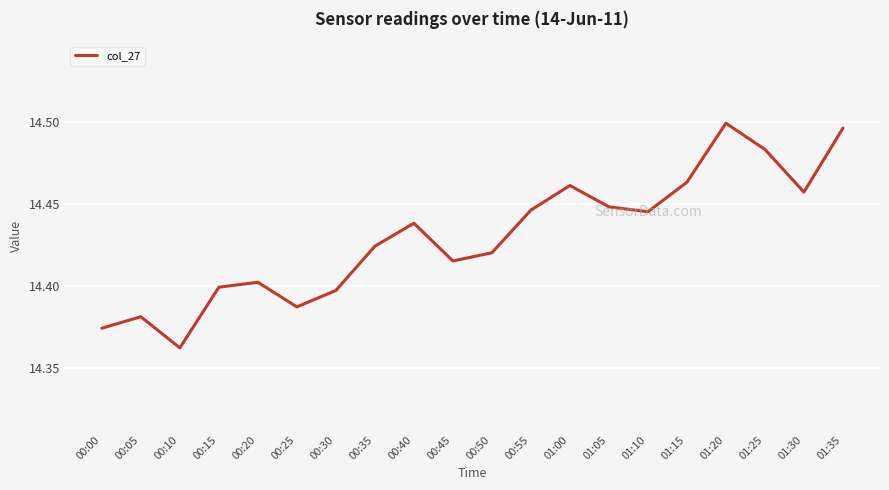

How many values are between 14 and 15?

20